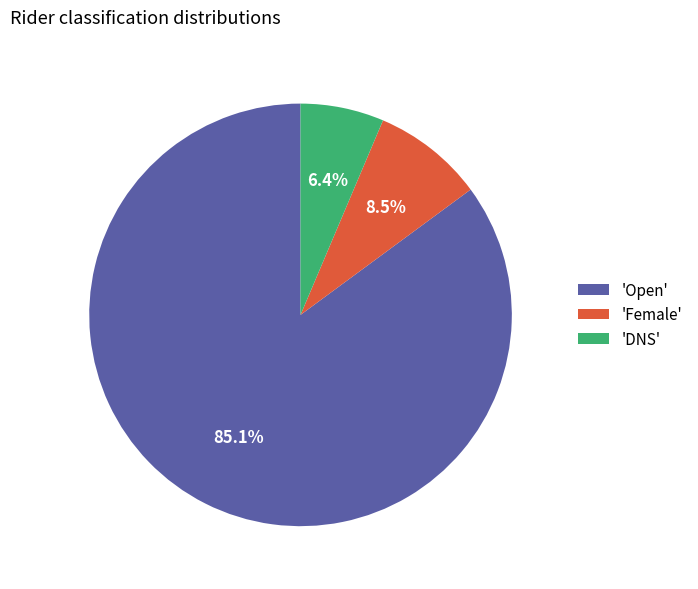

How much of the chart is everything except 'Female'?

91.5%